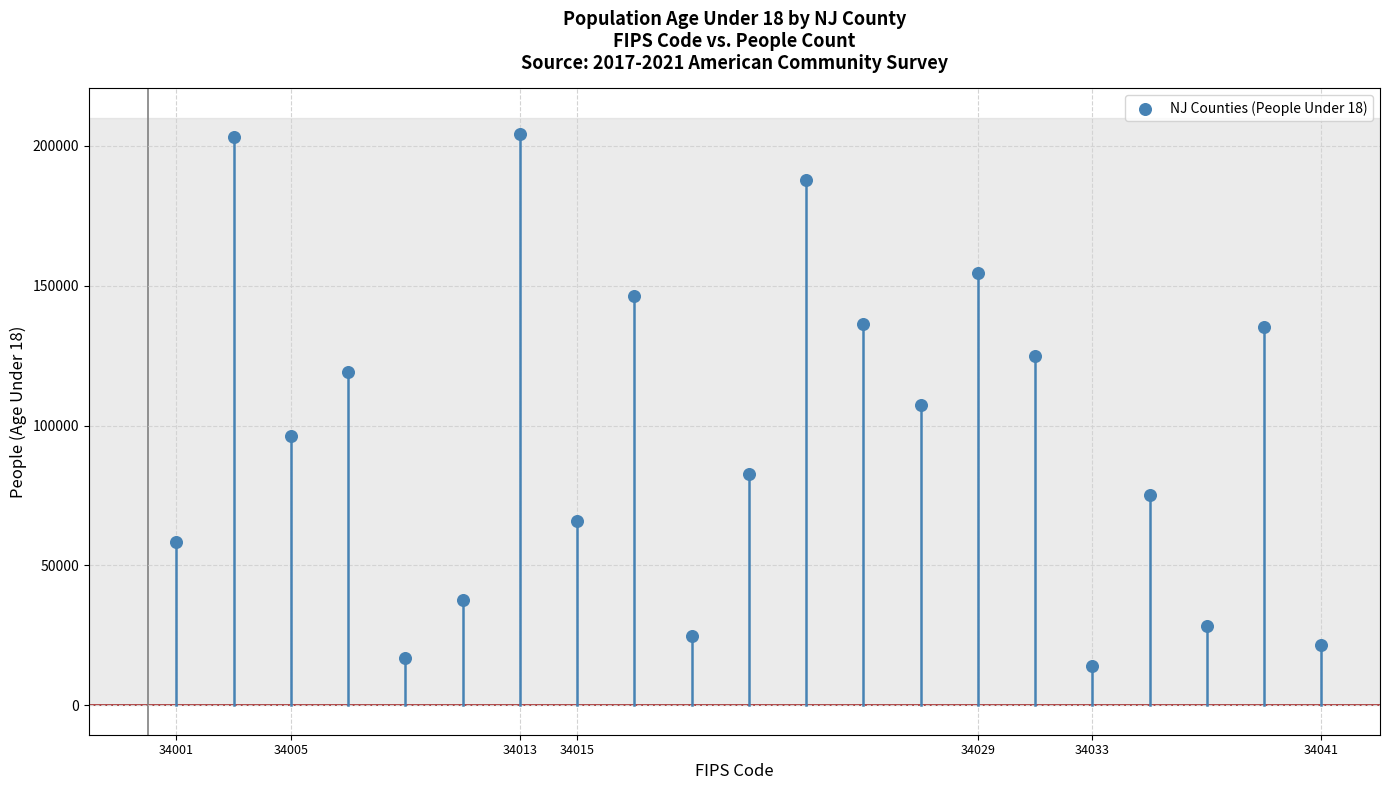

What is the range of Y values (max minus min)?

189983